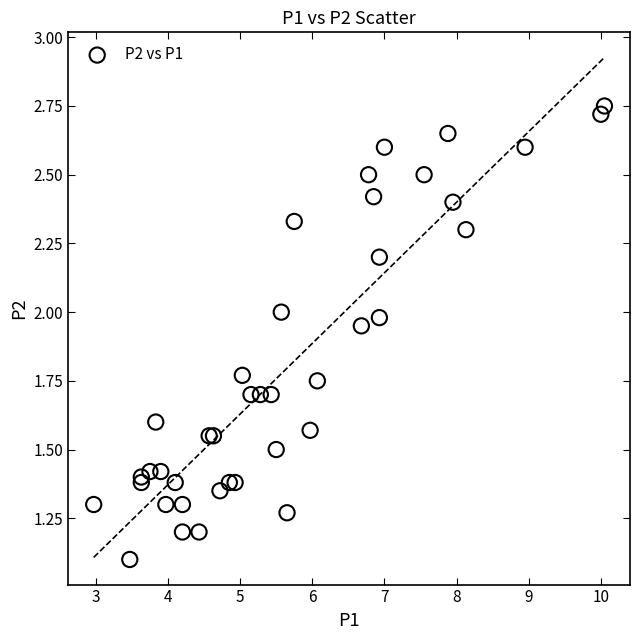

What Y value in the scatter plot is closest to 1?

1.1